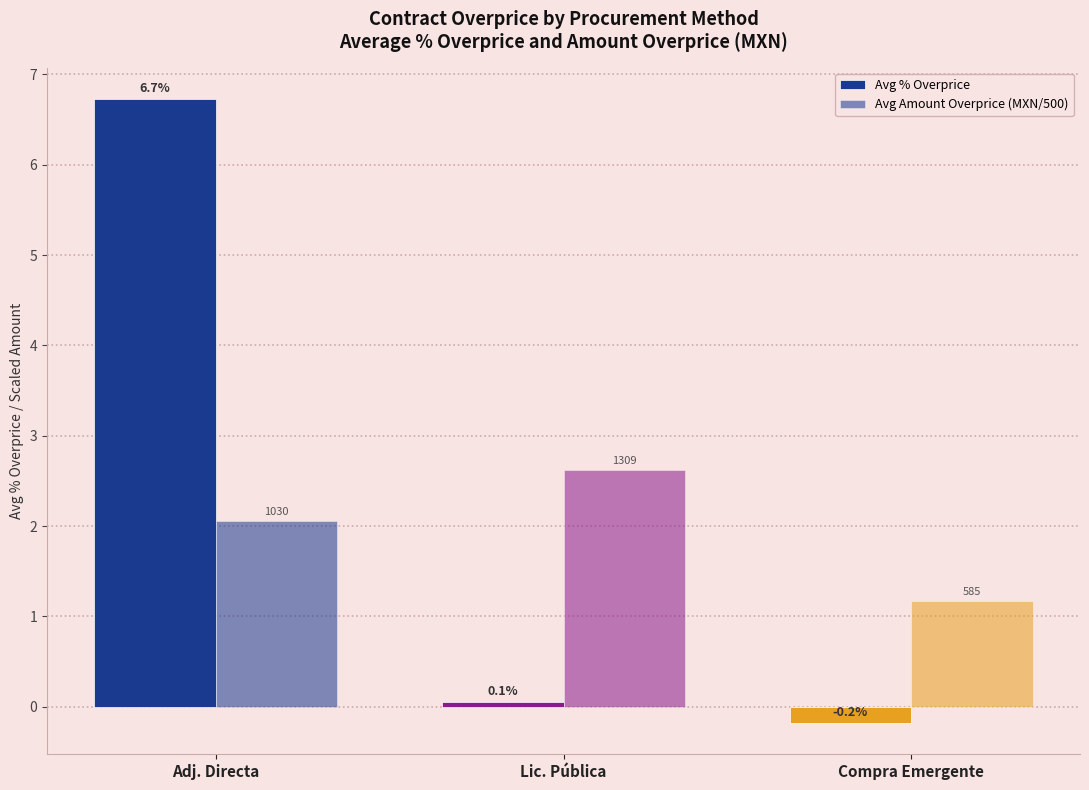

How many bars are there in total?

6